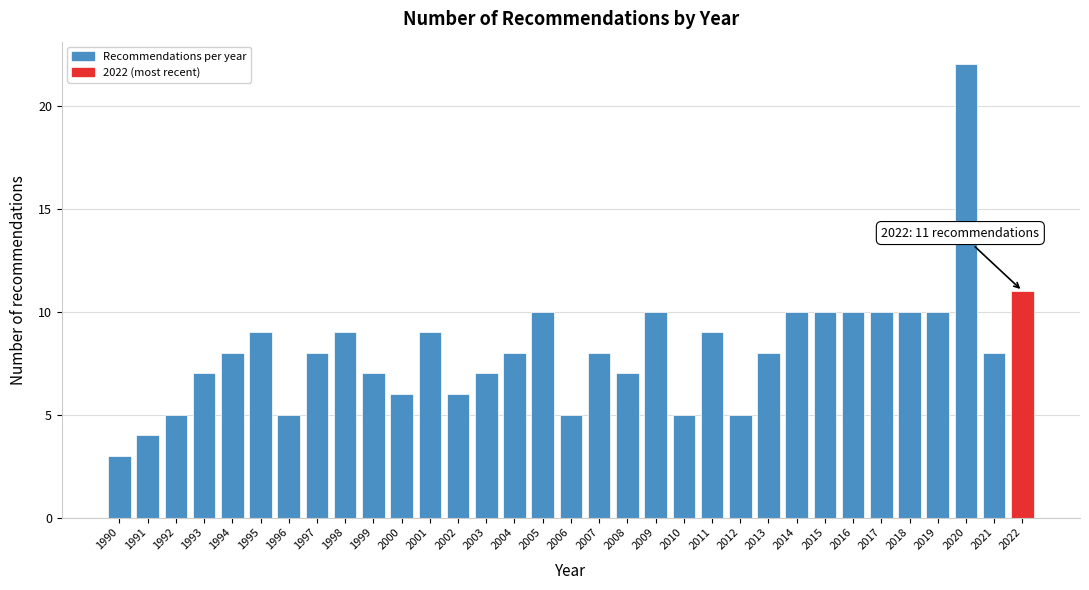

What is the ratio of the value at 2018 to the value at 1998?

1.1